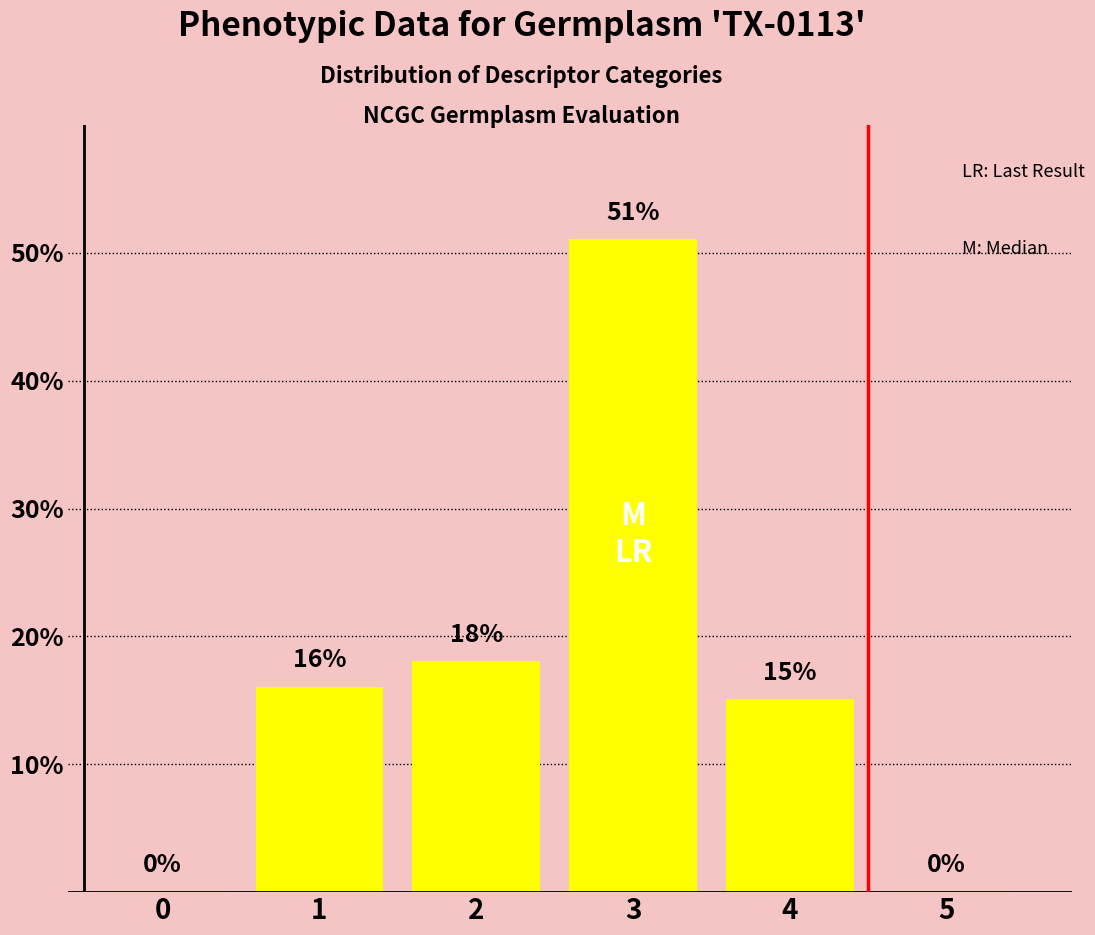

Reading left to right, what are all the values shown in this chart?

0=0	1=16	2=18	3=51	4=15	5=0